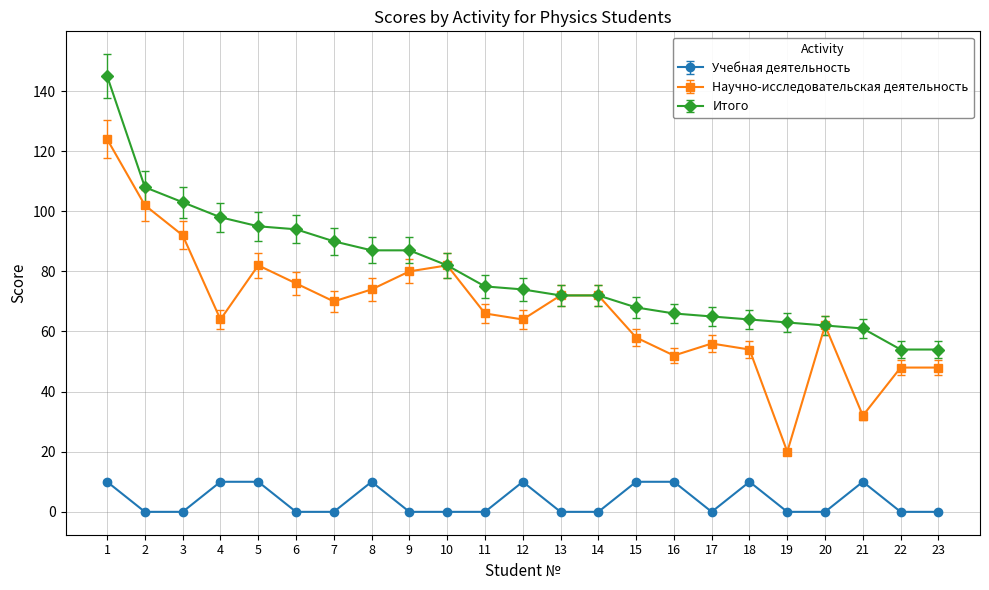

True or false: Учебная деятельность and Итого intersect in this chart.

False